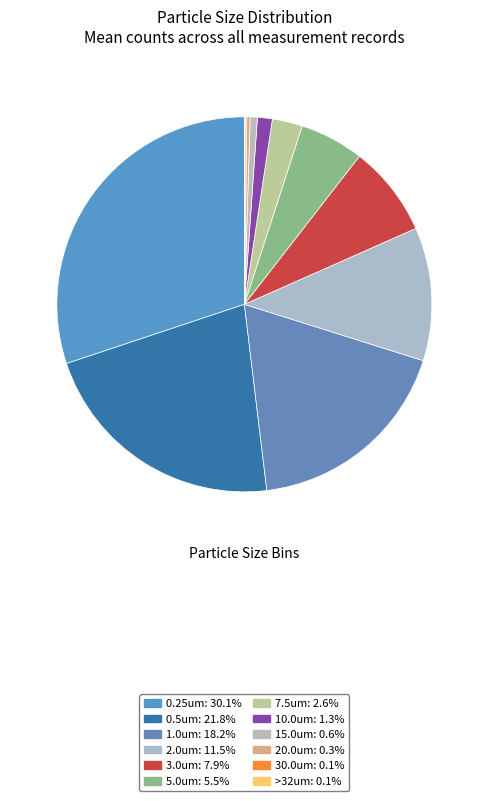

To the nearest percent, what is the combined percentage of 10.0um and >32um?

1%